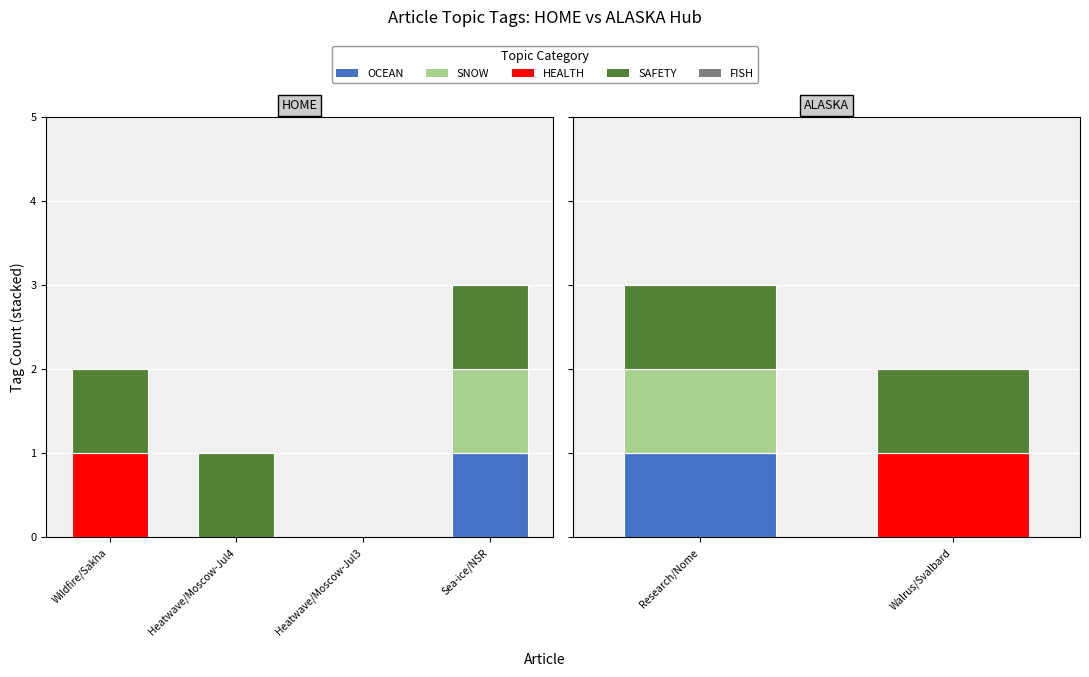

Count the number of data series in this chart.

5